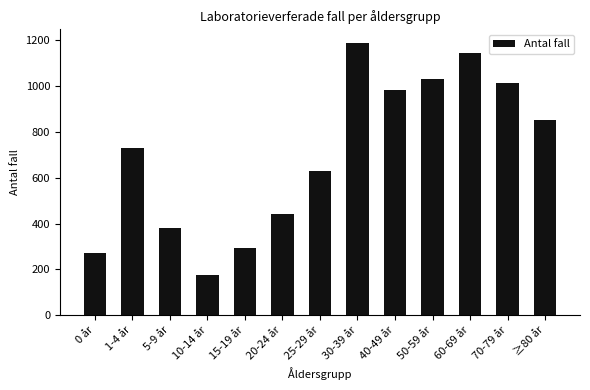

Between 40-49 år and 20-24 år, which is larger?

40-49 år